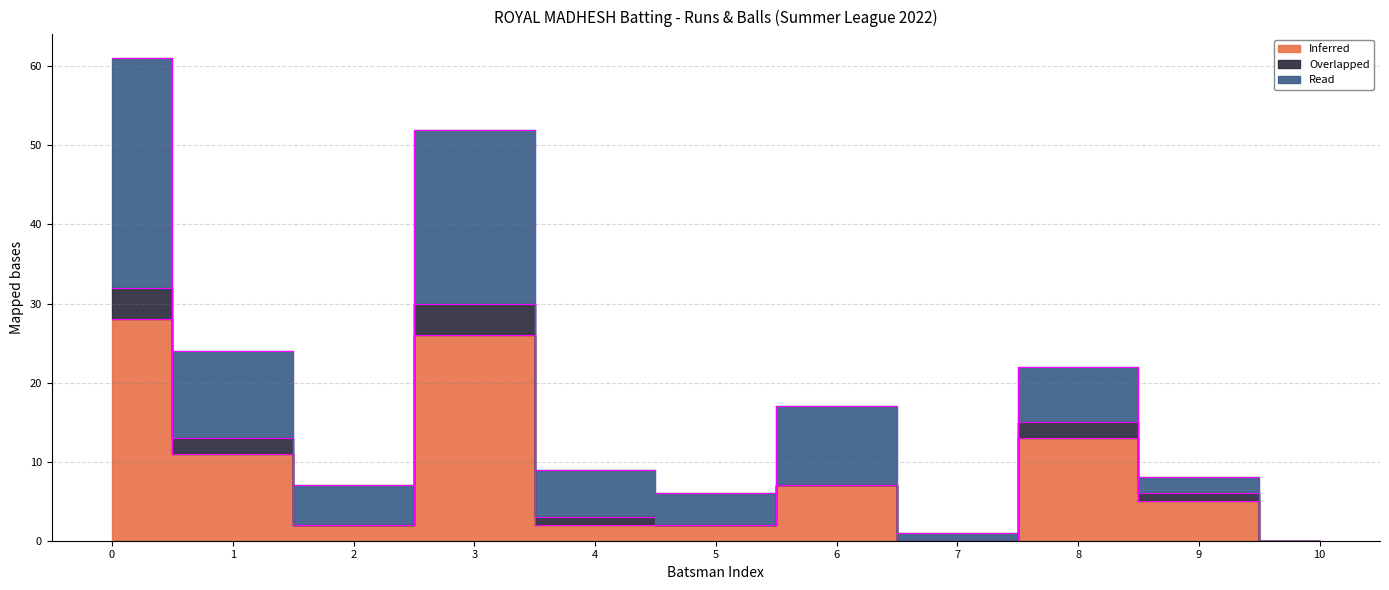

True or false: Inferred and Read cross at least once.

False